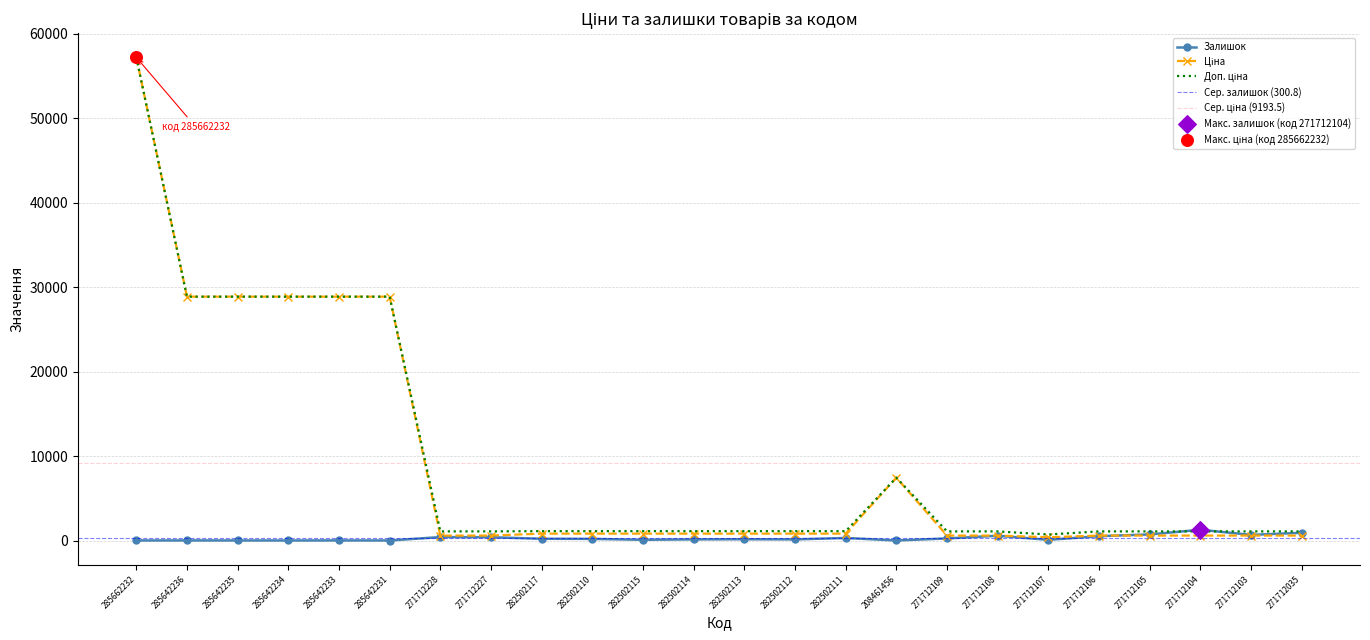

At how many categories does at least one series exceed 32472?

1